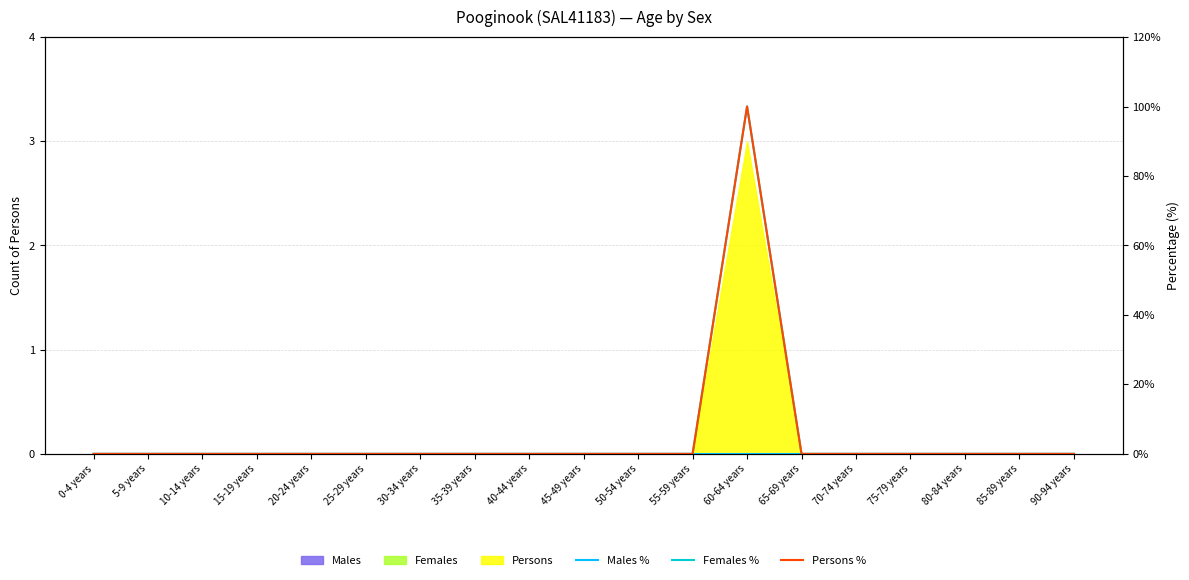

True or false: Females % has a value of 60 at 35-39 years.

False